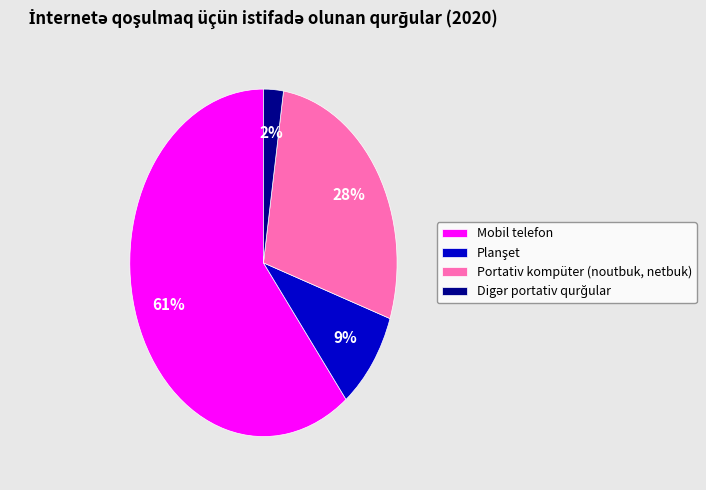

Which category has the biggest portion of the pie?

Mobil telefon